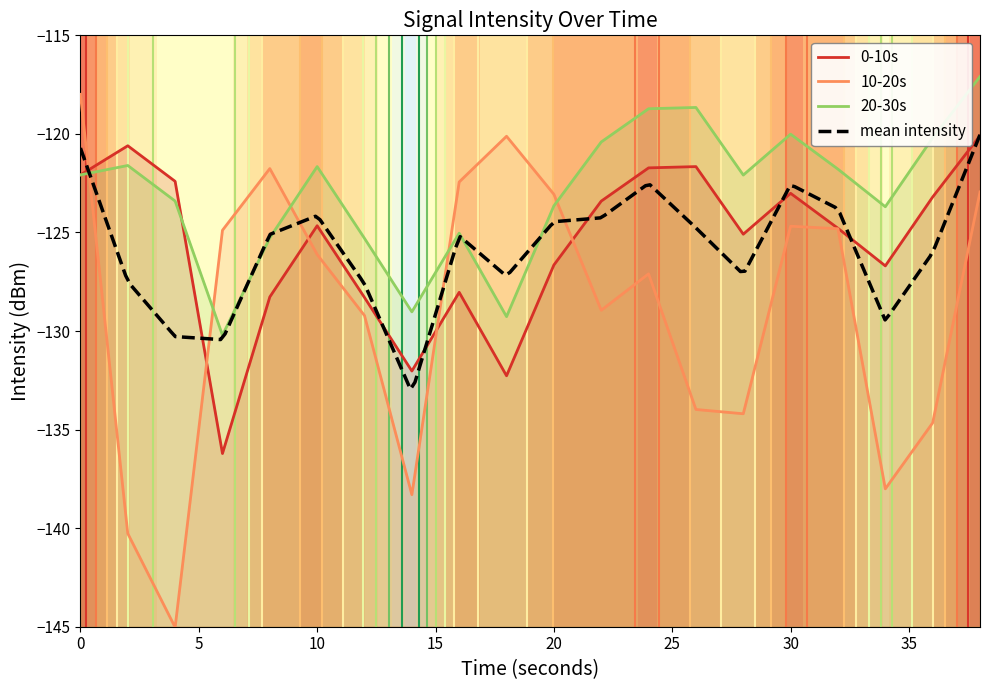

True or false: 0-10s and 20-30s intersect in this chart.

True